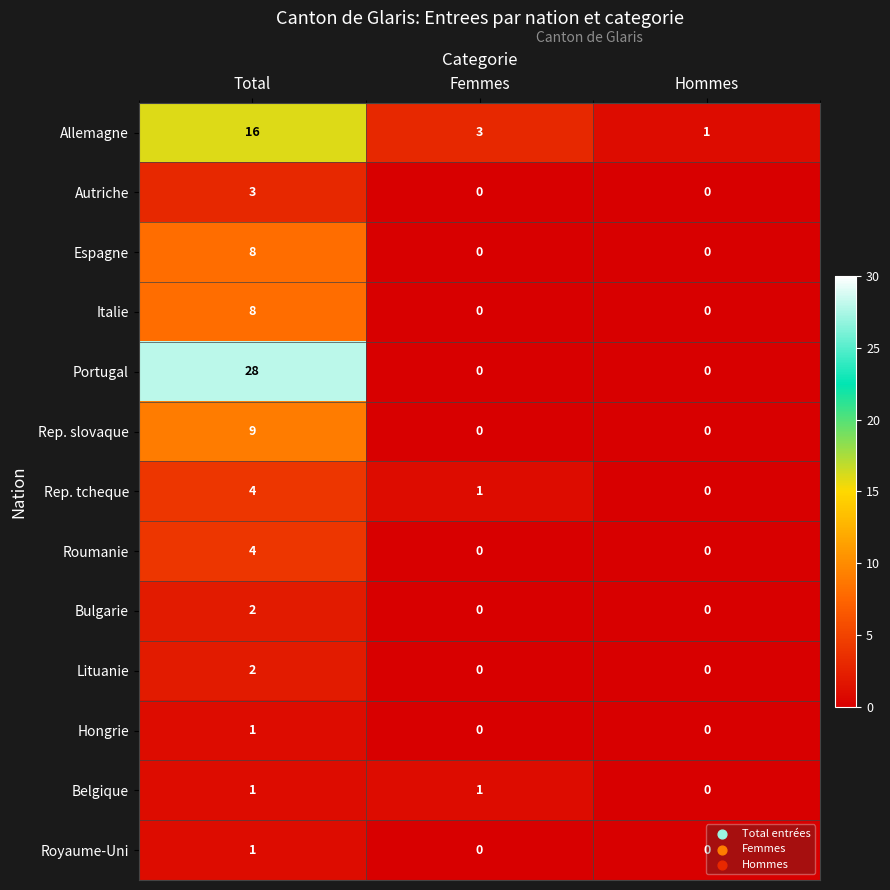

What is the average value of the Rep. slovaque series?

3